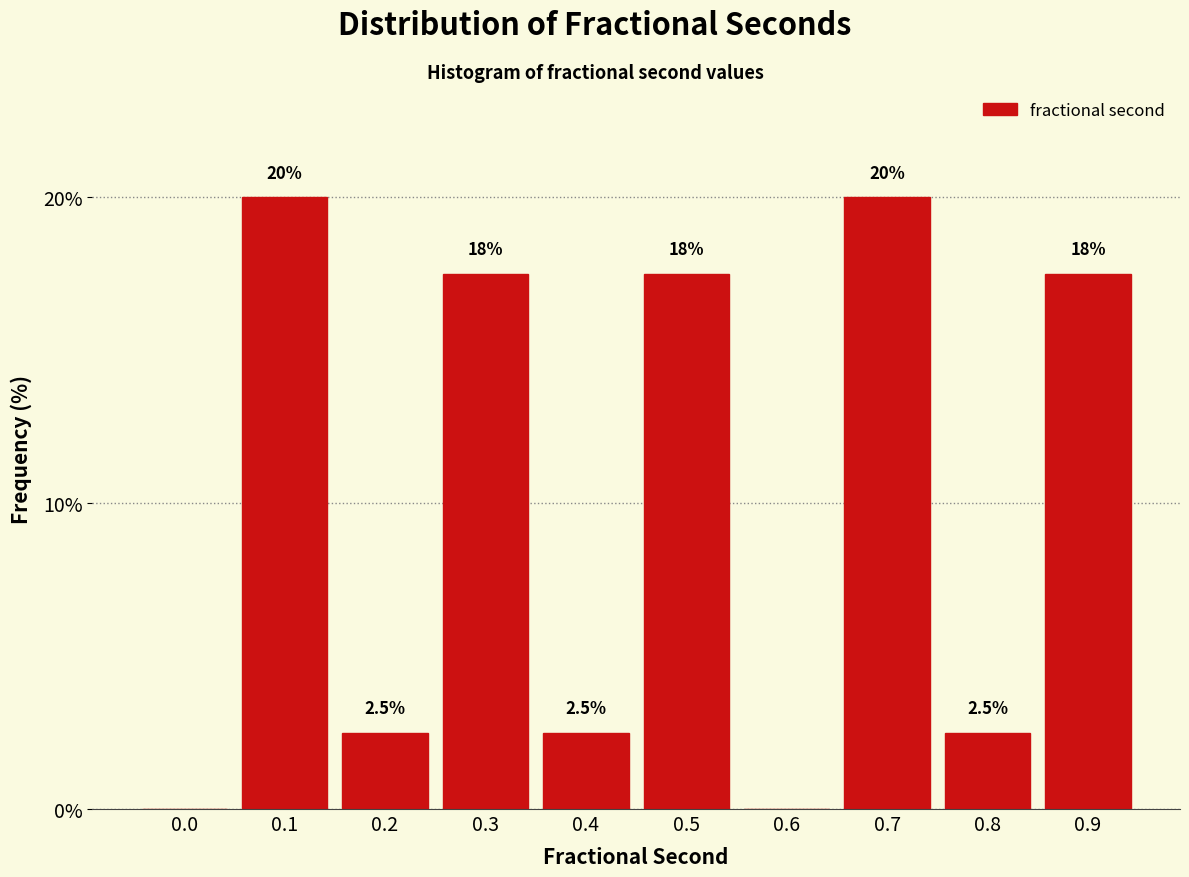

Reading left to right, list all the values displayed in this chart.

0.0=0.0	0.1=20.0	0.2=2.5	0.3=17.5	0.4=2.5	0.5=17.5	0.6=0.0	0.7=20.0	0.8=2.5	0.9=17.5